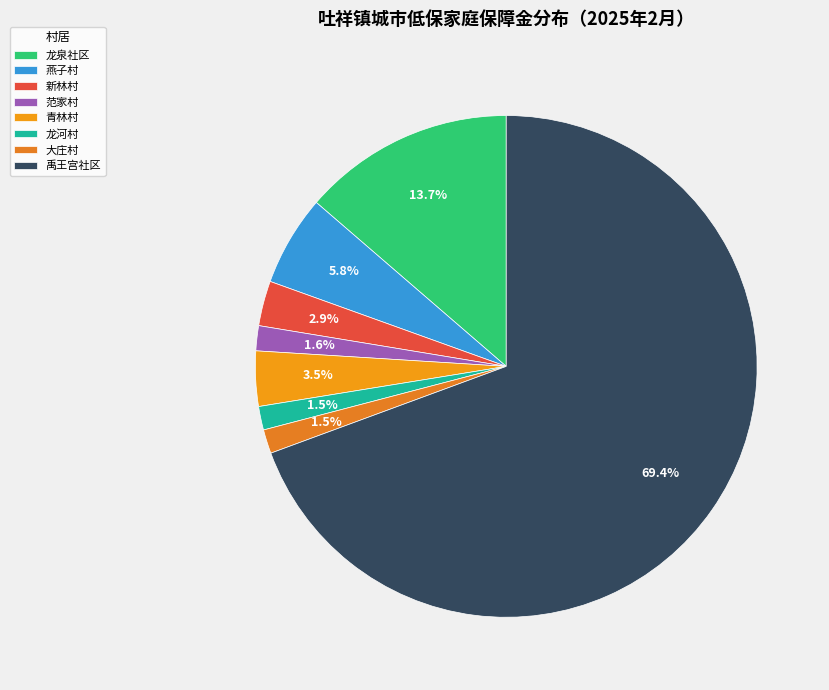

Is it true that 大庄村 is 1% of the pie?

False